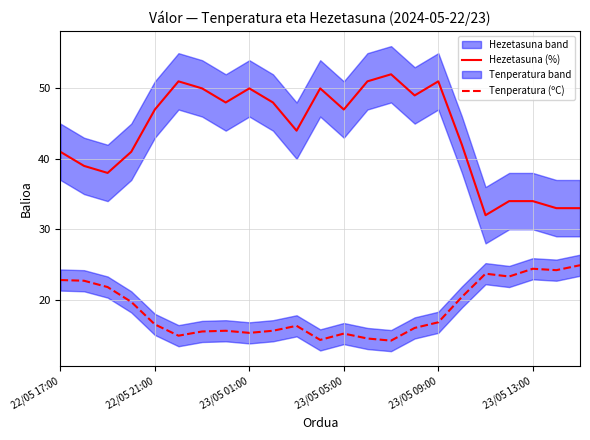

The Hezetasuna (%) series shows 72.4 at 6. True or false?

False